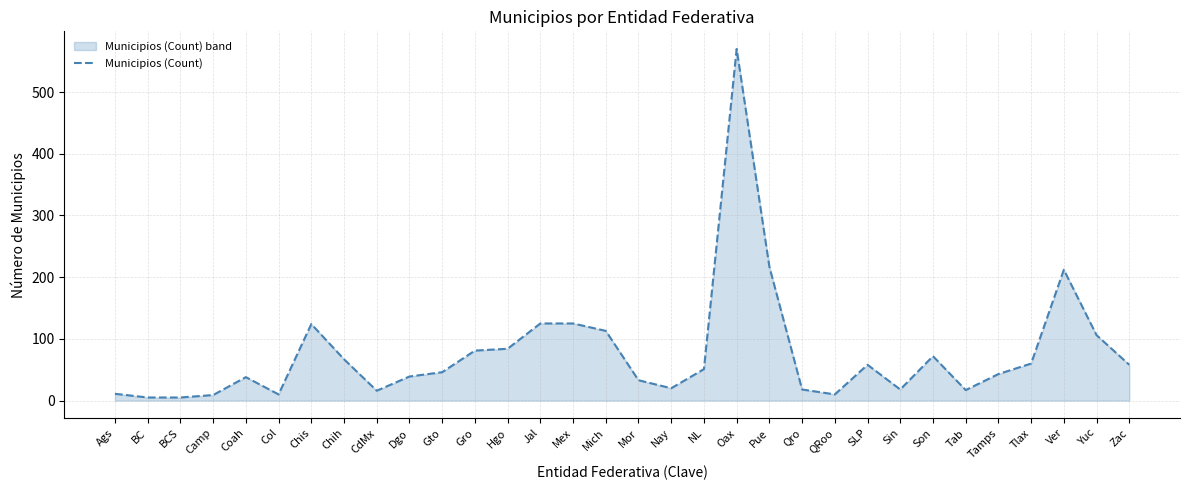

List the labels in order of value, largest first.

Oax, Pue, Ver, Jal, Mex, Chis, Mich, Yuc, Hgo, Gro, Son, Chih, Tlax, SLP, Zac, NL, Gto, Tamps, Dgo, Coah, Mor, Nay, Qro, Sin, Tab, CdMx, Ags, Col, QRoo, Camp, BC, BCS